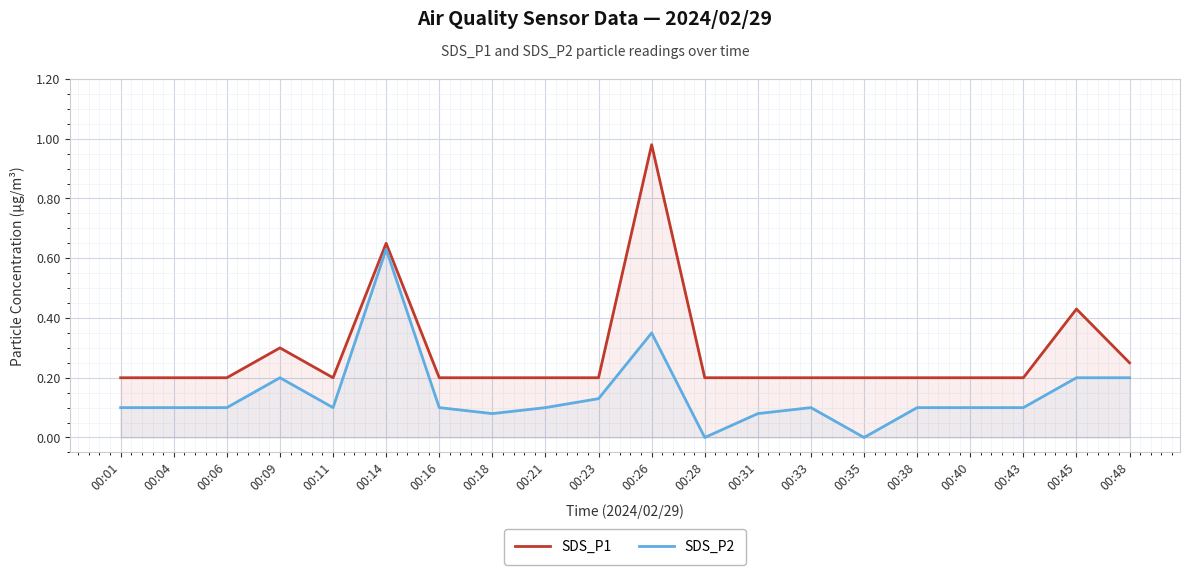

True or false: SDS_P2 and SDS_P1 intersect in this chart.

False